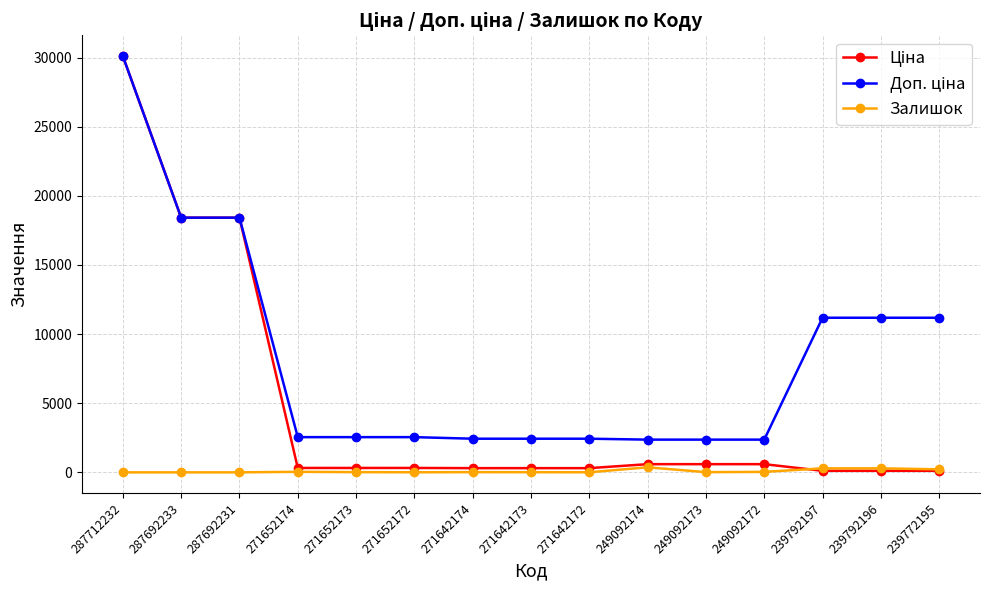

At which category is the sum across all series the highest?

287712232